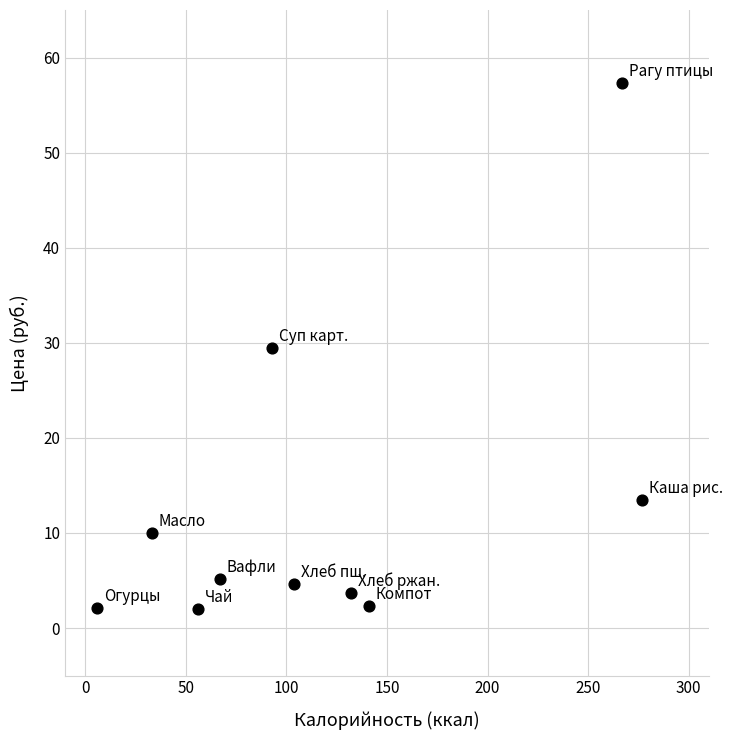

What is the average Y value?

13.0